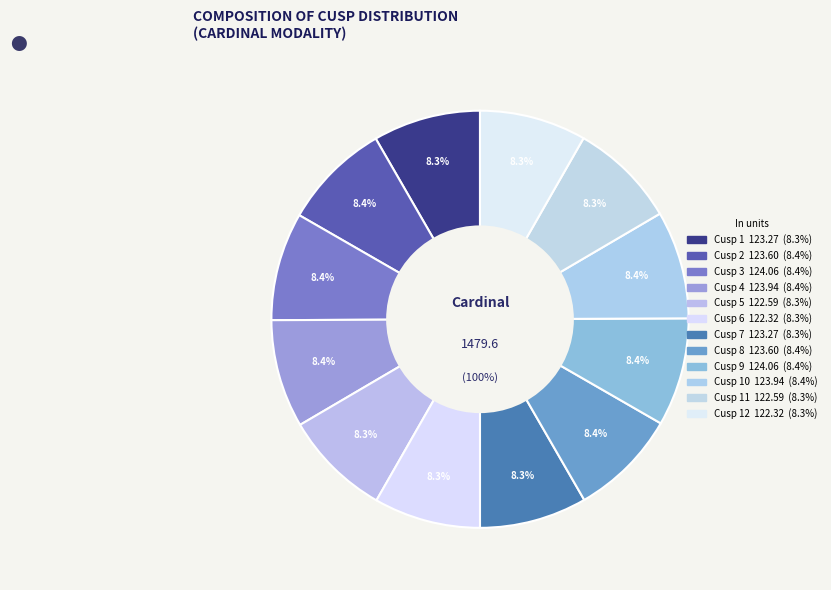

Approximately how many times larger is the value at Cusp 10 compared to Cusp 8?

1.0